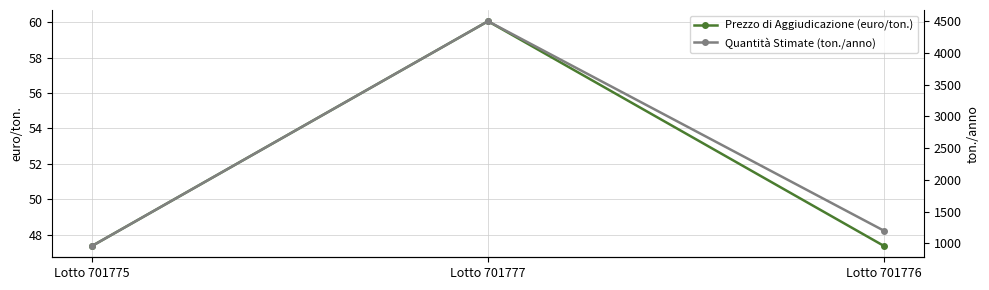

Is it true that Quantità Stimate (ton./anno) equals 4500.0 at Lotto 701777?

True